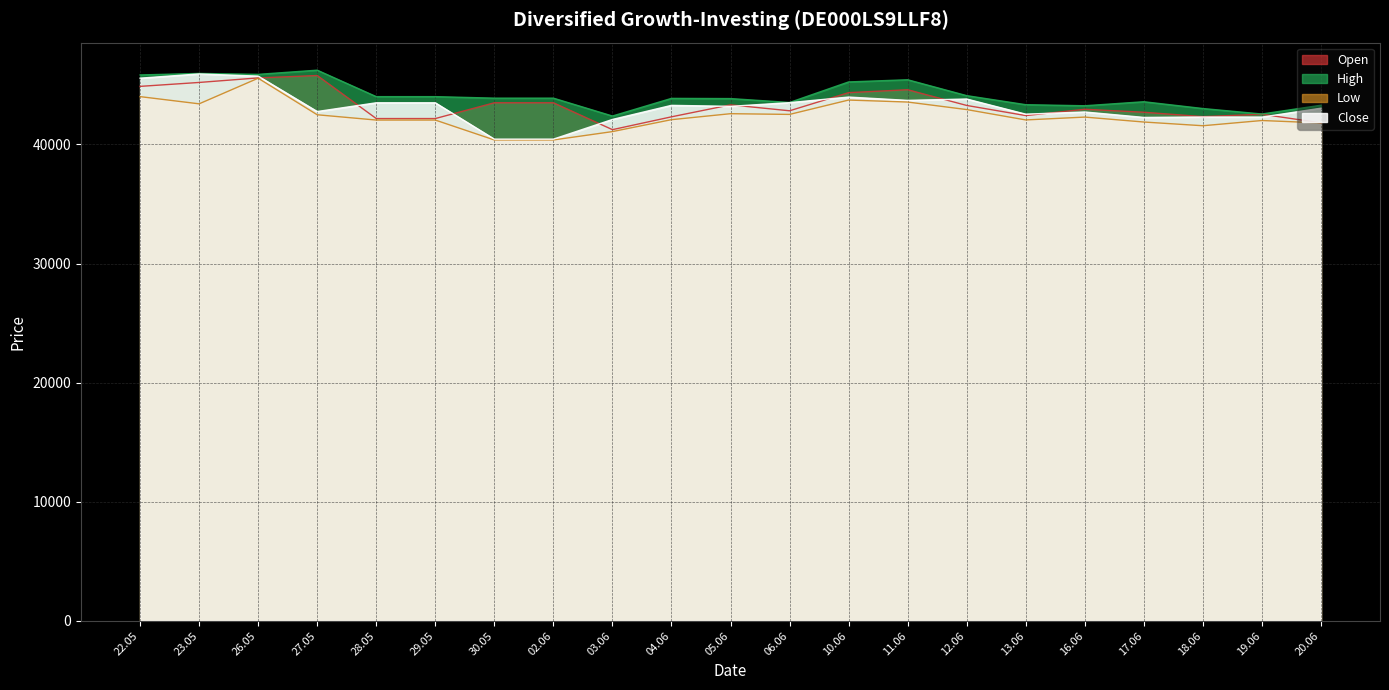

What are all the series names shown in the legend?

Open, High, Low, Close